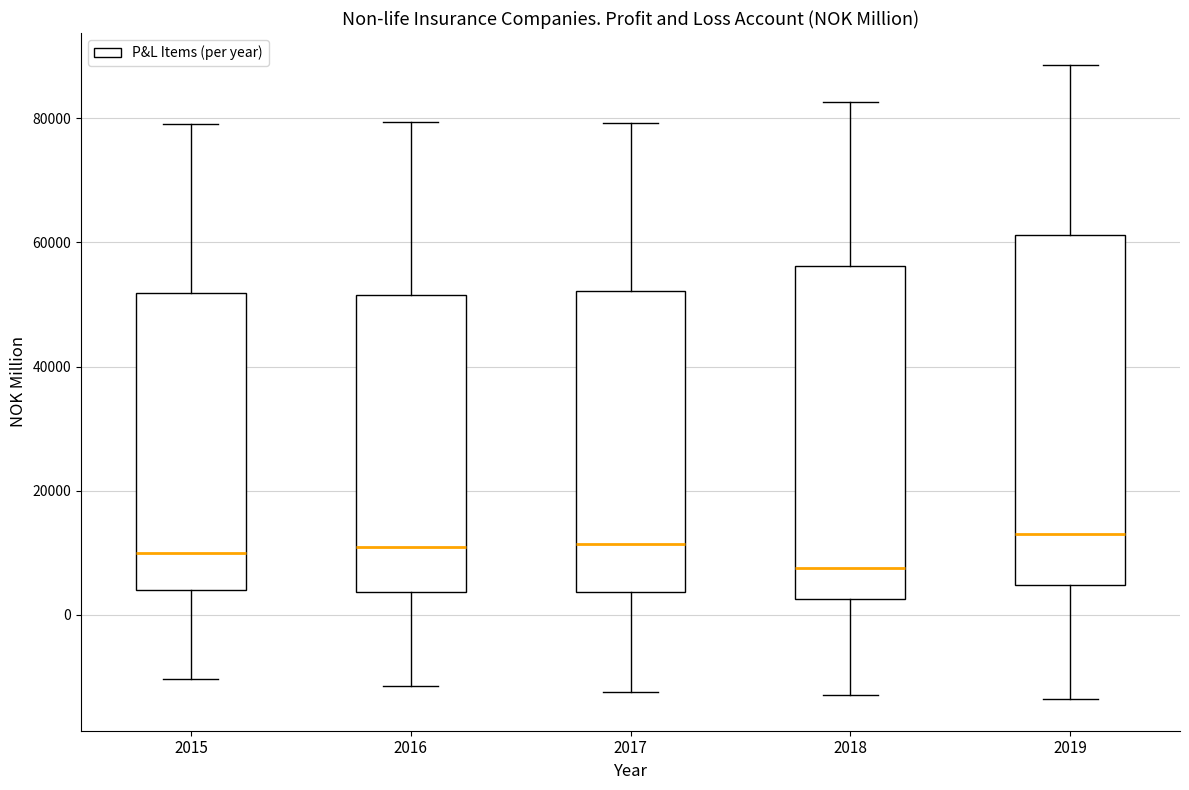

Reading left to right, transcribe this box plot: for each box, give where its median line is, the range the box spans, and where its two whiskers end, as read against the y-axis. The values are not printed on the chart, so give them approximately, as read against the axis.

2015: median 10000, box 4000 to 52000, whiskers -10000 to 80000
2016: median 10000, box 4000 to 52000, whiskers -12000 to 80000
2017: median 12000, box 4000 to 52000, whiskers -12000 to 80000
2018: median 8000, box 2000 to 56000, whiskers -12000 to 82000
2019: median 14000, box 4000 to 62000, whiskers -14000 to 88000